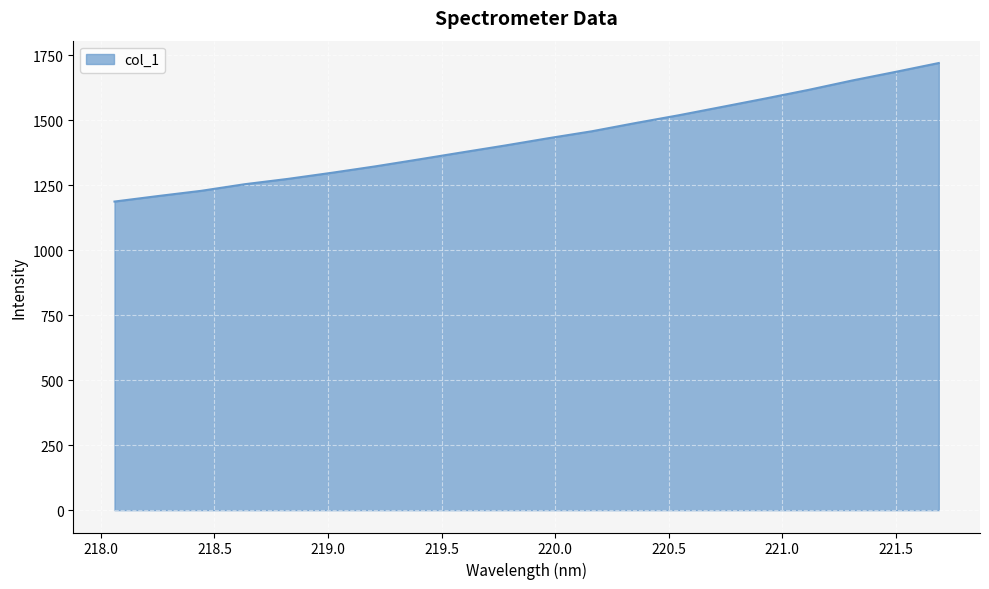

What is the maximum value shown in the chart?

1719.2